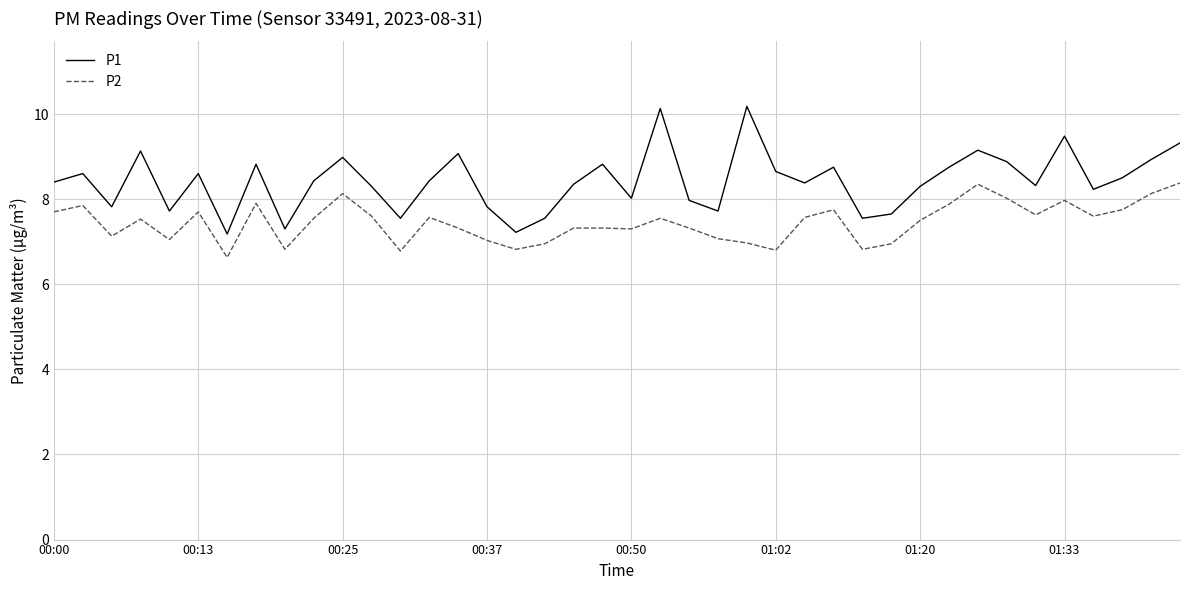

What is the difference between the maximum and minimum values in the P1 series?

3.0